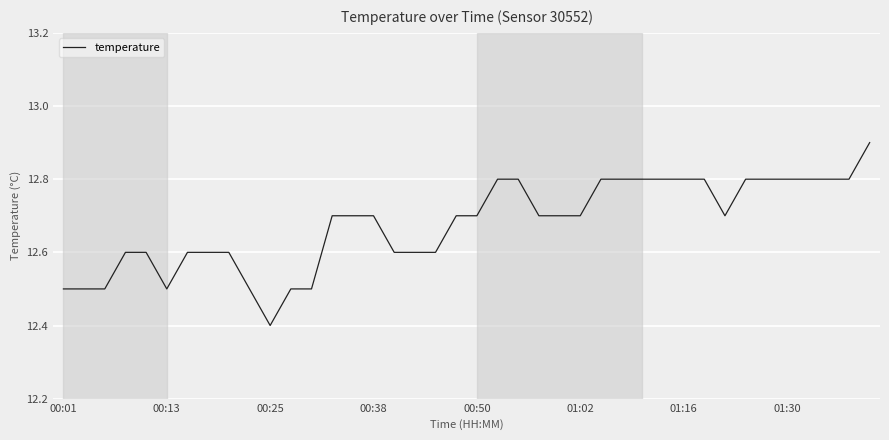

What is the smallest value displayed?

12.4